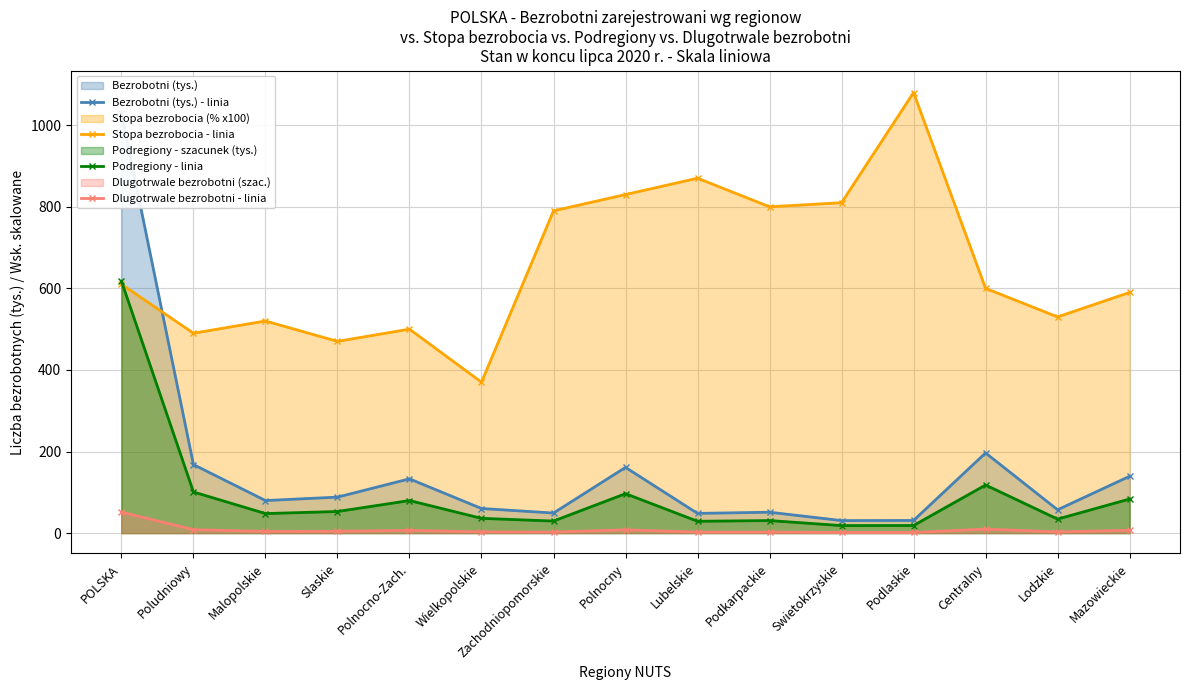

Reading left to right, what are all the values shown in this chart?

Bezrobotni (tys.) - linia: POLSKA=1029.5	Poludniowy=168.0	Malopolskie=79.8	Slaskie=88.2	Polnocno-Zach.=133.0	Wielkopolskie=60.3	Zachodniopomorskie=49.2	Polnocny=161.1	Lubelskie=48.3	Podkarpackie=51.2	Swietokrzyskie=30.7	Podlaskie=31.0	Centralny=196.5	Lodzkie=57.2	Mazowieckie=139.3
Stopa bezrobocia - linia: POLSKA=610.0	Poludniowy=490.0	Malopolskie=520.0	Slaskie=470.0	Polnocno-Zach.=500.0	Wielkopolskie=370.0	Zachodniopomorskie=790.0	Polnocny=830.0	Lubelskie=870.0	Podkarpackie=800.0	Swietokrzyskie=810.0	Podlaskie=1080.0	Centralny=600.0	Lodzkie=530.0	Mazowieckie=590.0
Podregiony - linia: POLSKA=617.7	Poludniowy=100.8	Malopolskie=47.9	Slaskie=52.9	Polnocno-Zach.=79.8	Wielkopolskie=36.2	Zachodniopomorskie=29.5	Polnocny=96.7	Lubelskie=29.0	Podkarpackie=30.7	Swietokrzyskie=18.4	Podlaskie=18.6	Centralny=117.9	Lodzkie=34.3	Mazowieckie=83.6
Dlugotrwale bezrobotni - linia: POLSKA=51.5	Poludniowy=8.4	Malopolskie=4.0	Slaskie=4.4	Polnocno-Zach.=6.7	Wielkopolskie=3.0	Zachodniopomorskie=2.5	Polnocny=8.1	Lubelskie=2.4	Podkarpackie=2.6	Swietokrzyskie=1.5	Podlaskie=1.6	Centralny=9.8	Lodzkie=2.9	Mazowieckie=7.0